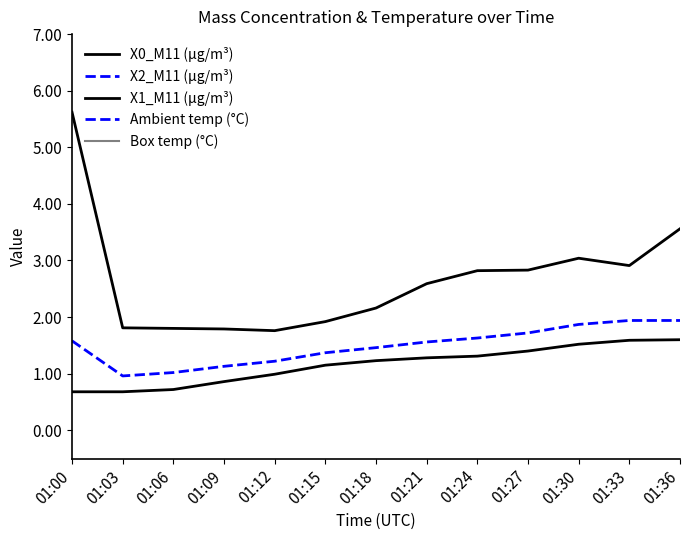

Where does the X0_M11 (μg/m³) series first go above 2?

01:00